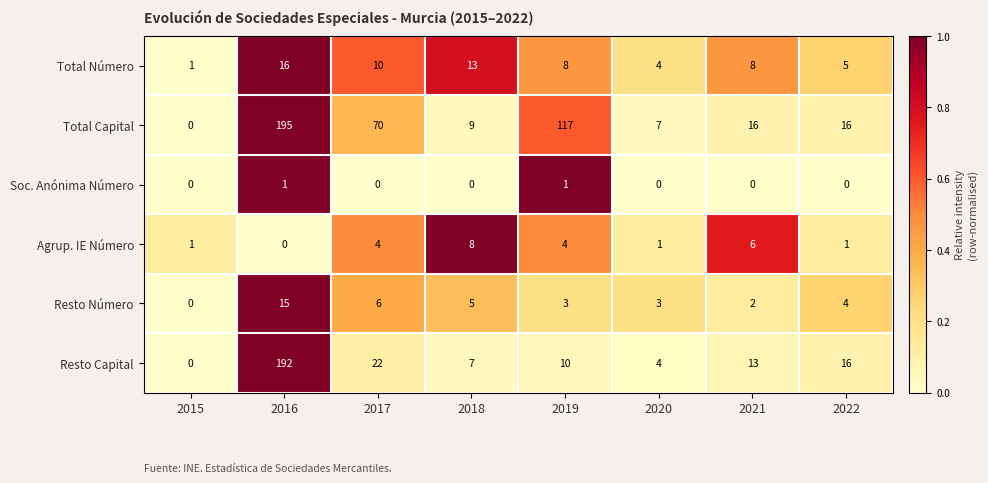

At which category is the sum across all series the highest?

2016